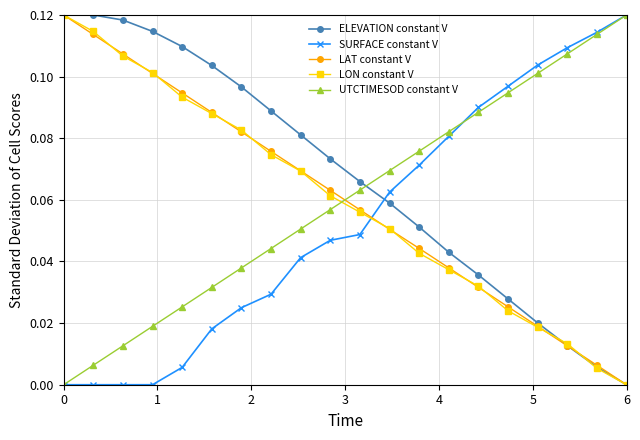

True or false: UTCTIMESOD constant V has more than 0 interior local peaks.

False